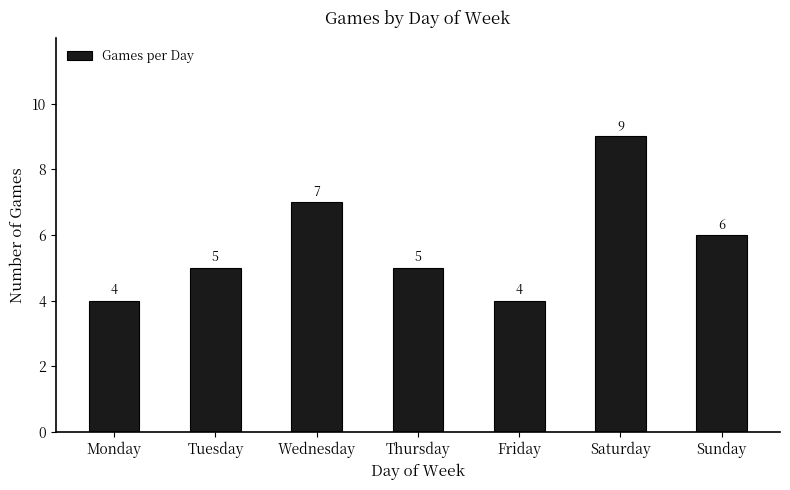

What is the sum of the values at Monday and Wednesday?

11